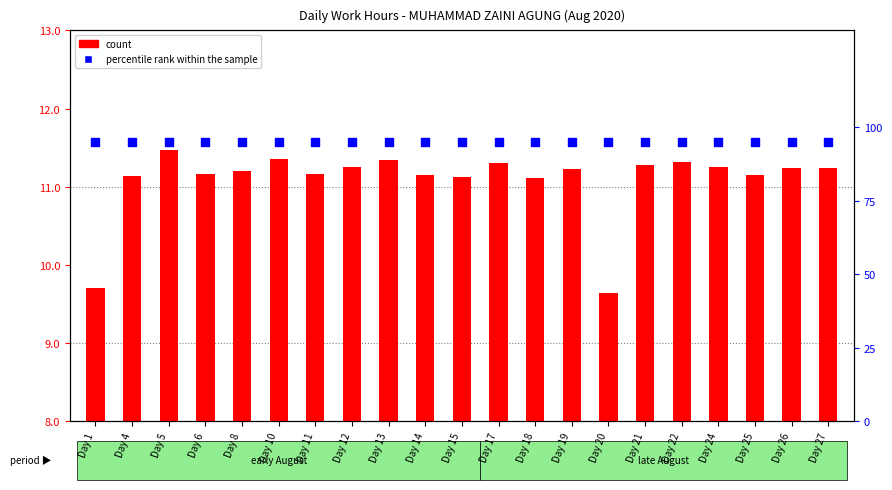

At which category is the sum across all series the highest?

Day 5